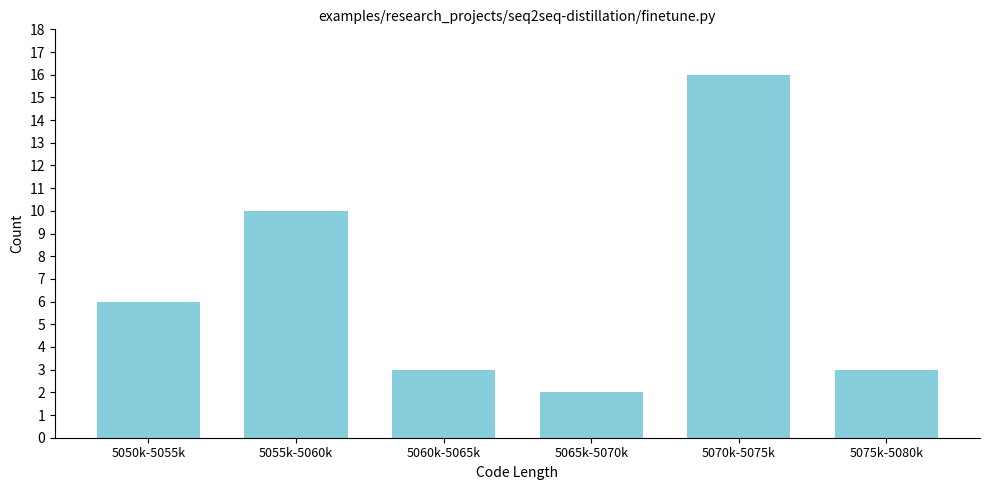

Reading left to right, what are all the values shown in this chart?

5050k-5055k=6	5055k-5060k=10	5060k-5065k=3	5065k-5070k=2	5070k-5075k=16	5075k-5080k=3